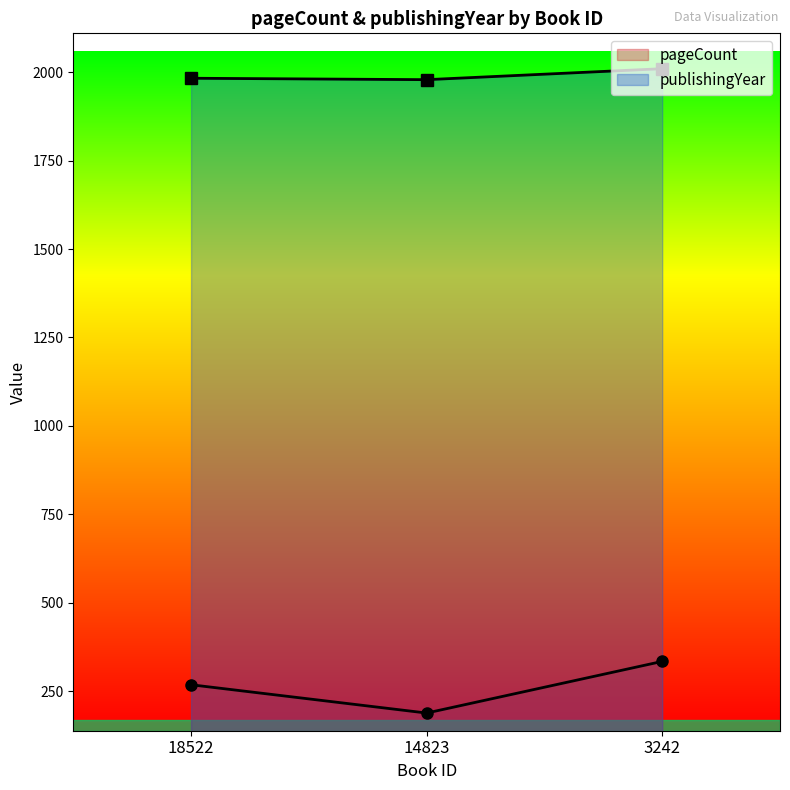

Reading left to right, what are all the values shown in this chart?

pageCount: 18522=268	14823=188	3242=334
publishingYear: 18522=1983	14823=1979	3242=2010